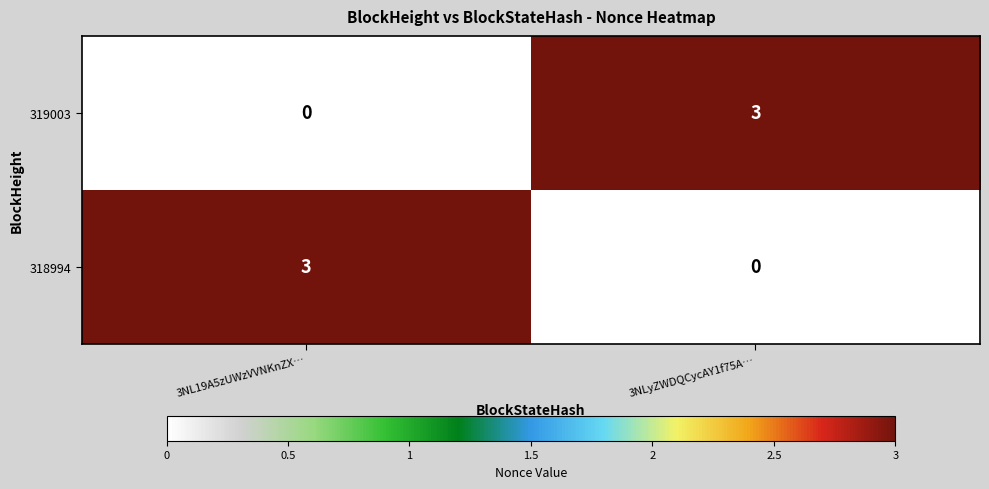

At which label is 318994 closest to 1?

3NLyZWDQCycAY1f75A…